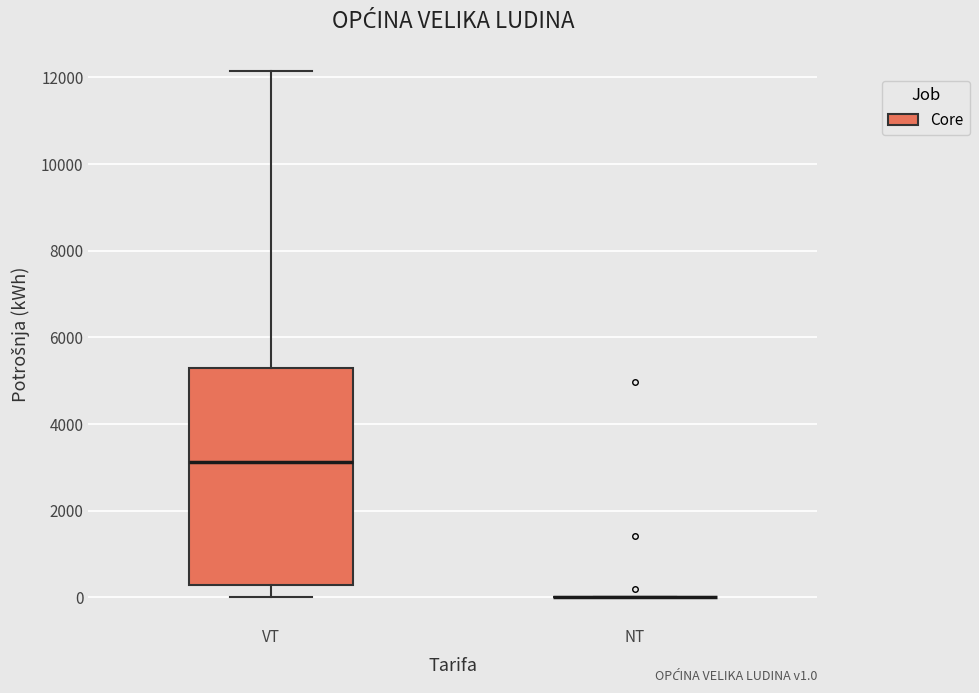

Reading left to right, read every box against the y-axis: the position of its median line, the range the box covers, and the ends of its whiskers. The values are not printed on the chart, so give them approximately, as read against the axis.

VT: median 3200, box 200 to 5200, whiskers 0 to 12200
NT: box collapsed to a line at 0, whiskers 0 to 0